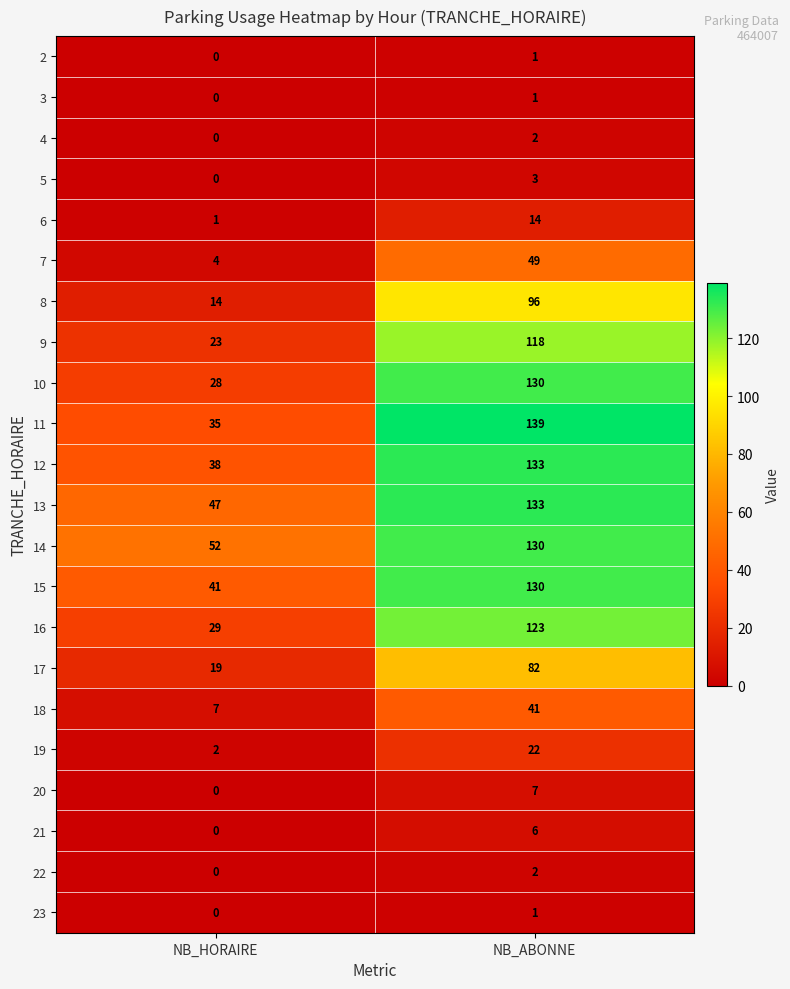

Which series has the largest total across all categories?

14